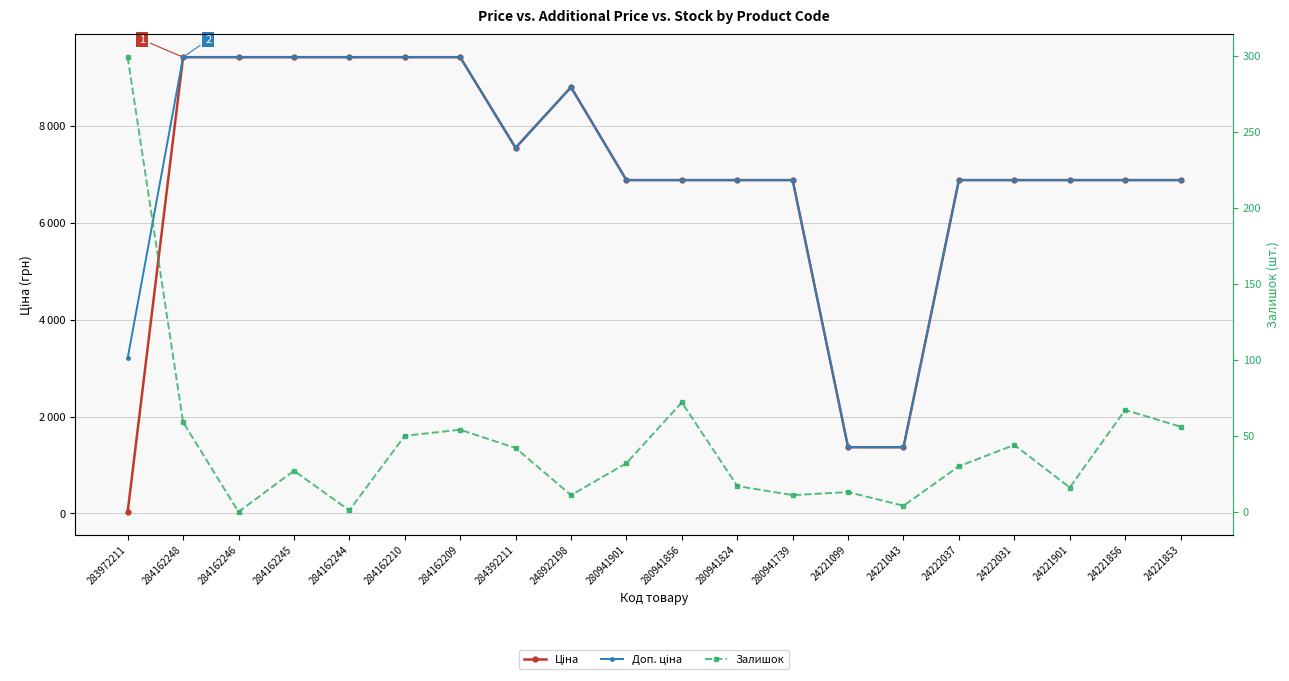

At how many categories does at least one series exceed 4090?

17